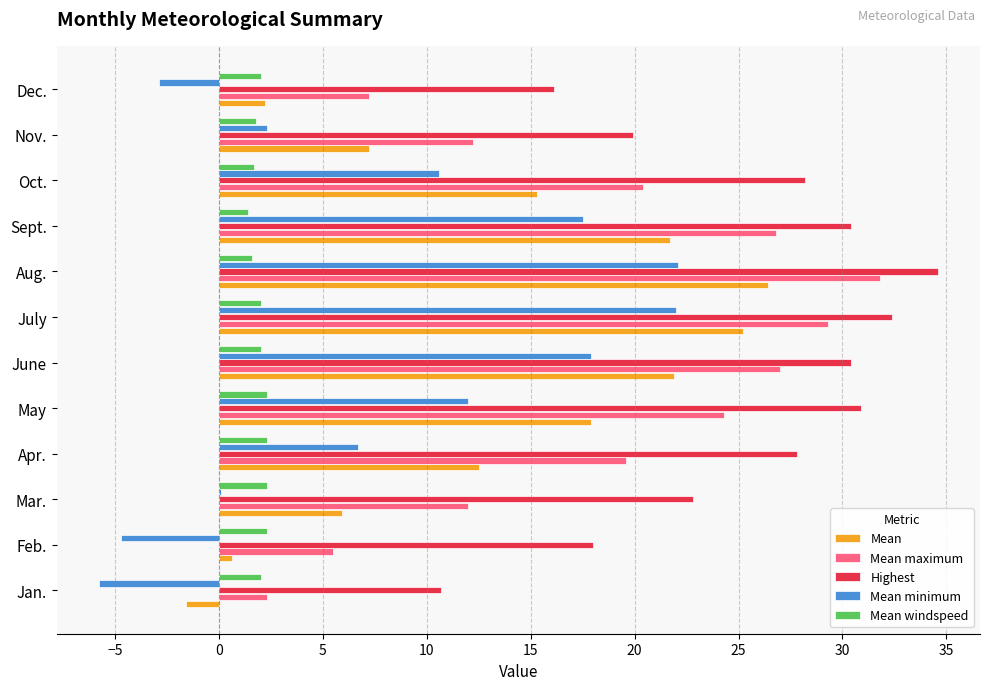

What is the total value across all series at Jan.?

7.6